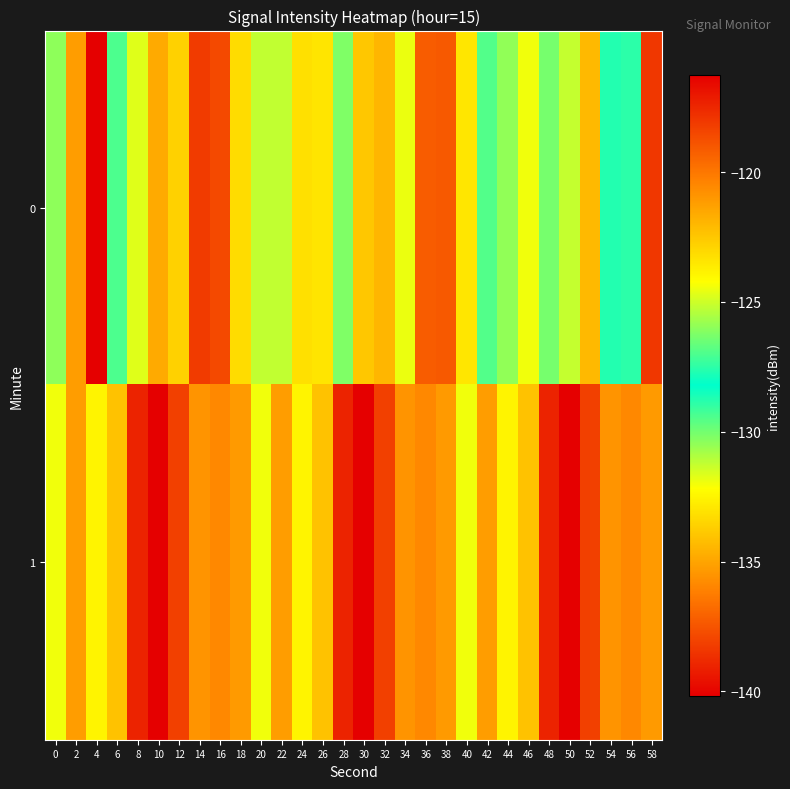

What is the total value across all series at 22?

-246.4